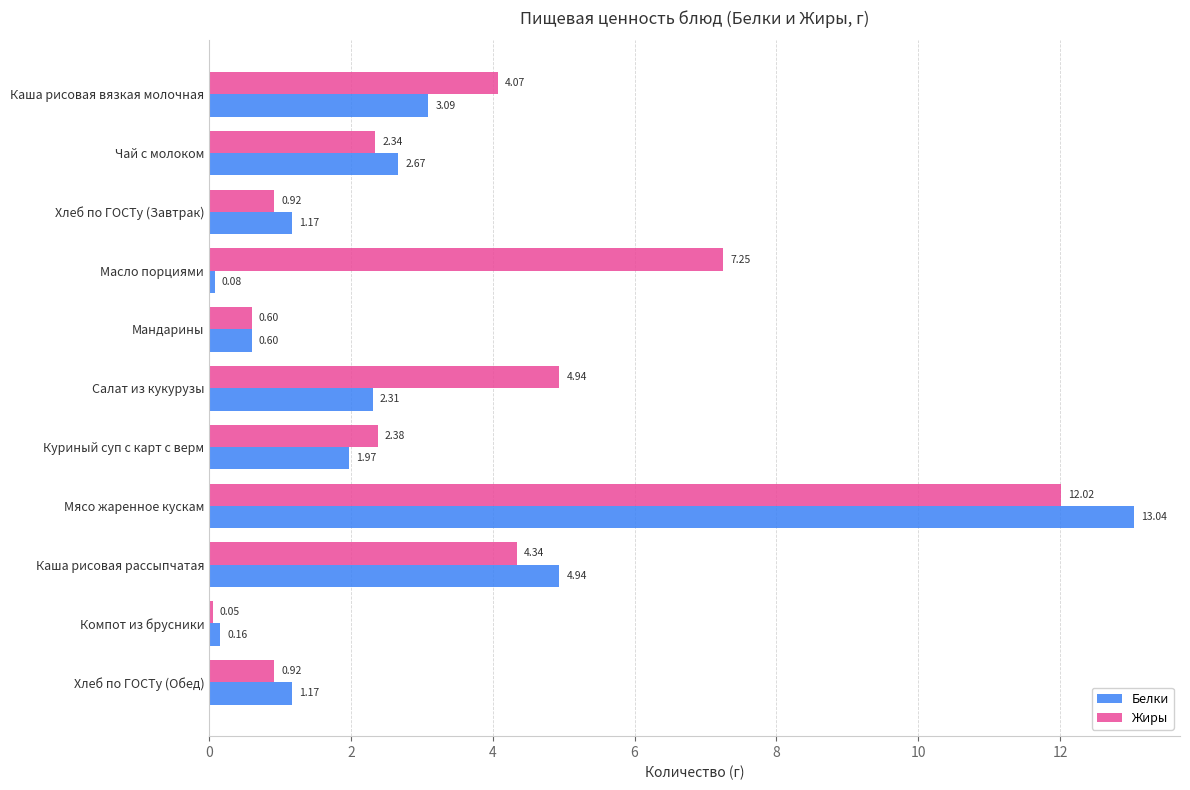

What is the sum of all Жиры values?

39.8